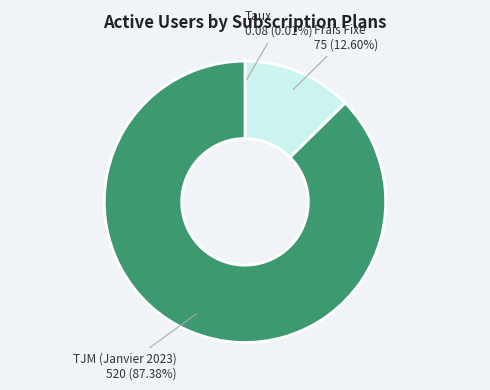

Is there a majority slice in this chart?

Yes